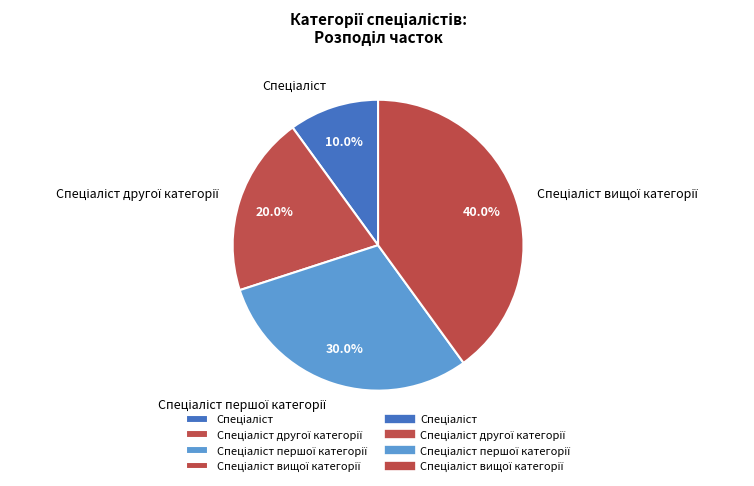

Is there any slice that represents more than half of the pie?

No